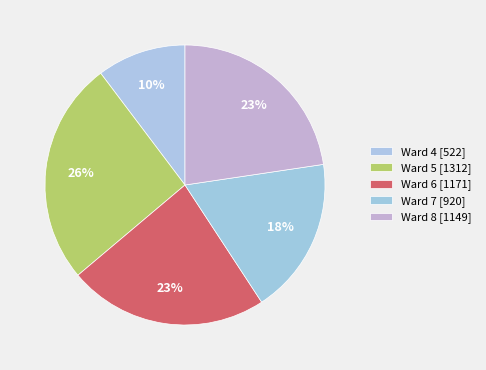

How many slices are in this pie chart?

5